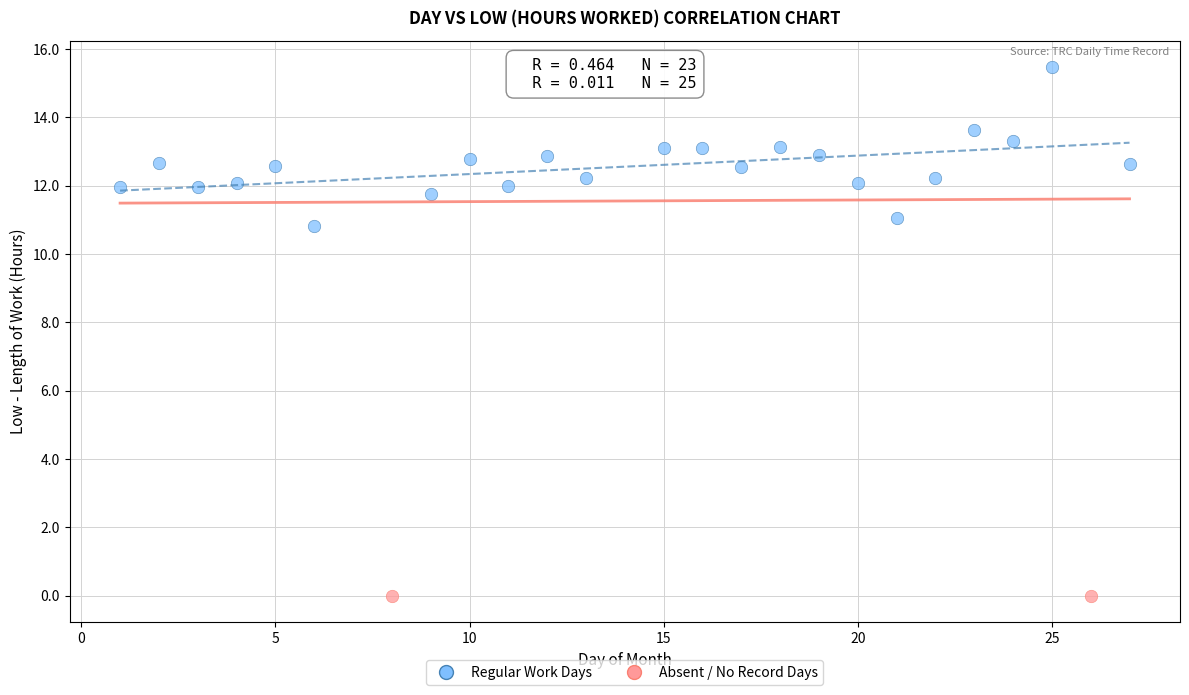

Which series reaches the maximum Y coordinate?

Regular Work Days